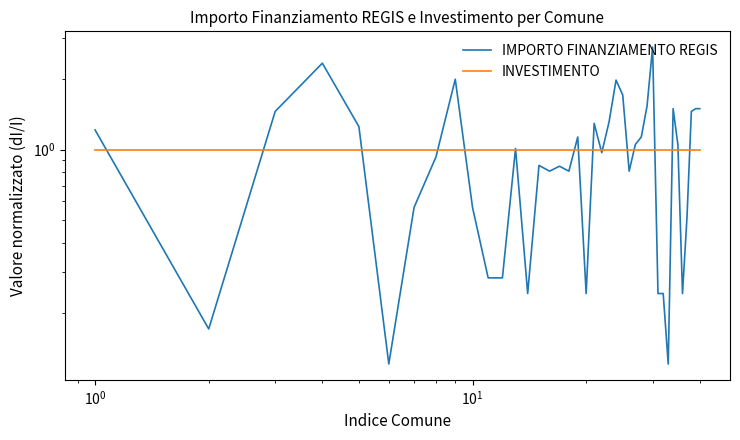

Which series has the largest range (max minus min)?

IMPORTO FINANZIAMENTO REGIS